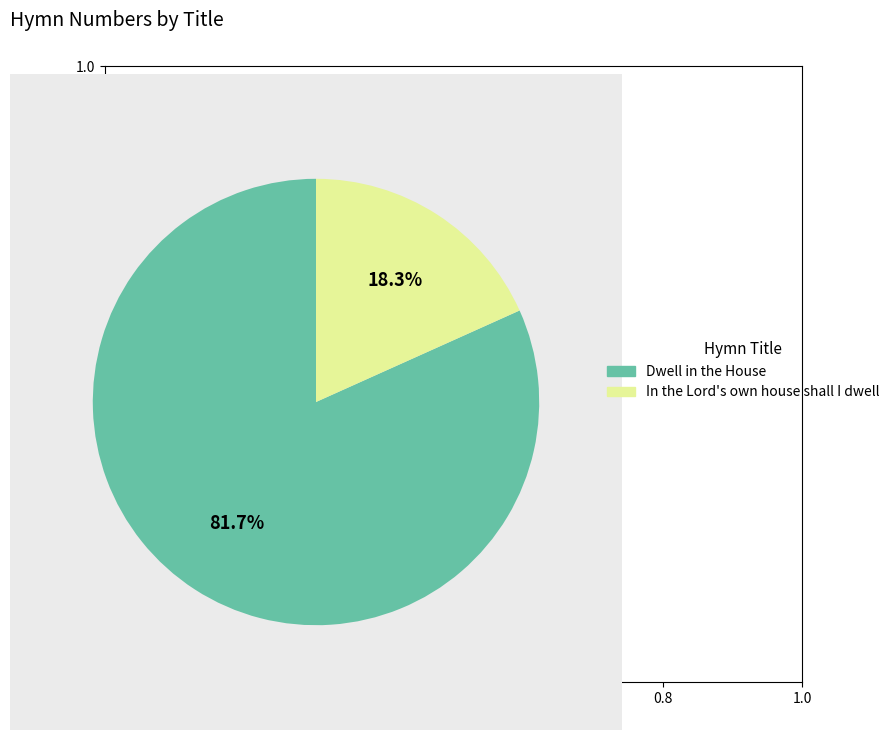

To the nearest percent, what is the average slice percentage?

50%